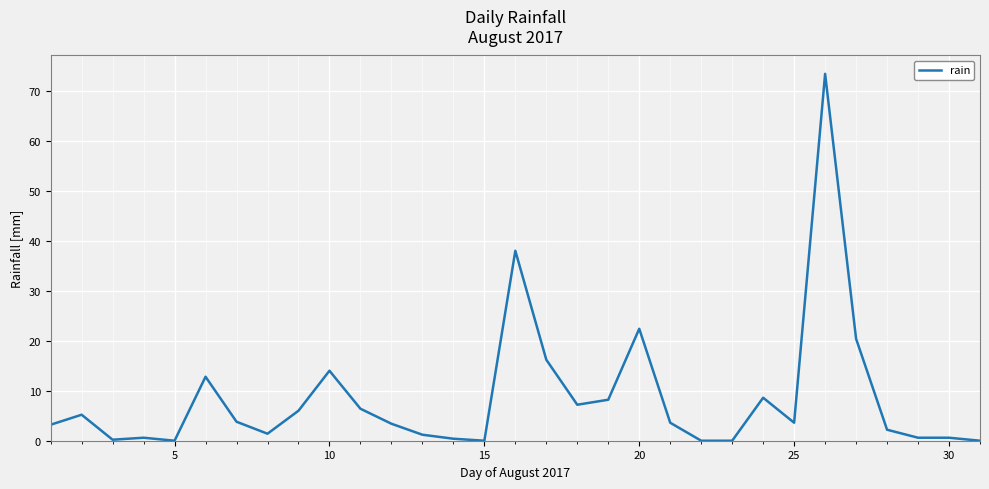

What is the greatest value displayed?

73.4